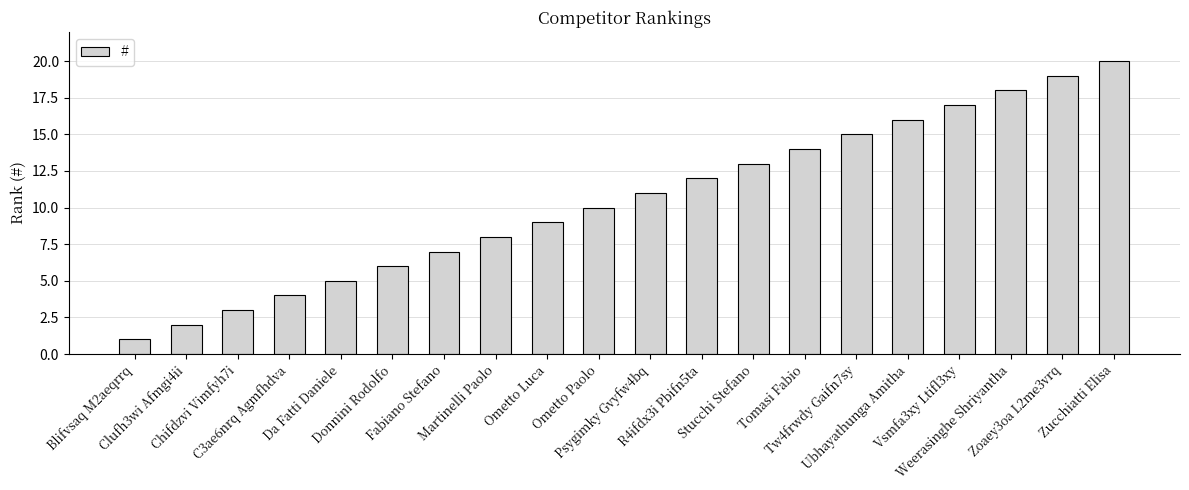

Reading left to right, what are all the values shown in this chart?

1	2	3	4	5	6	7	8	9	10	11	12	13	14	15	16	17	18	19	20